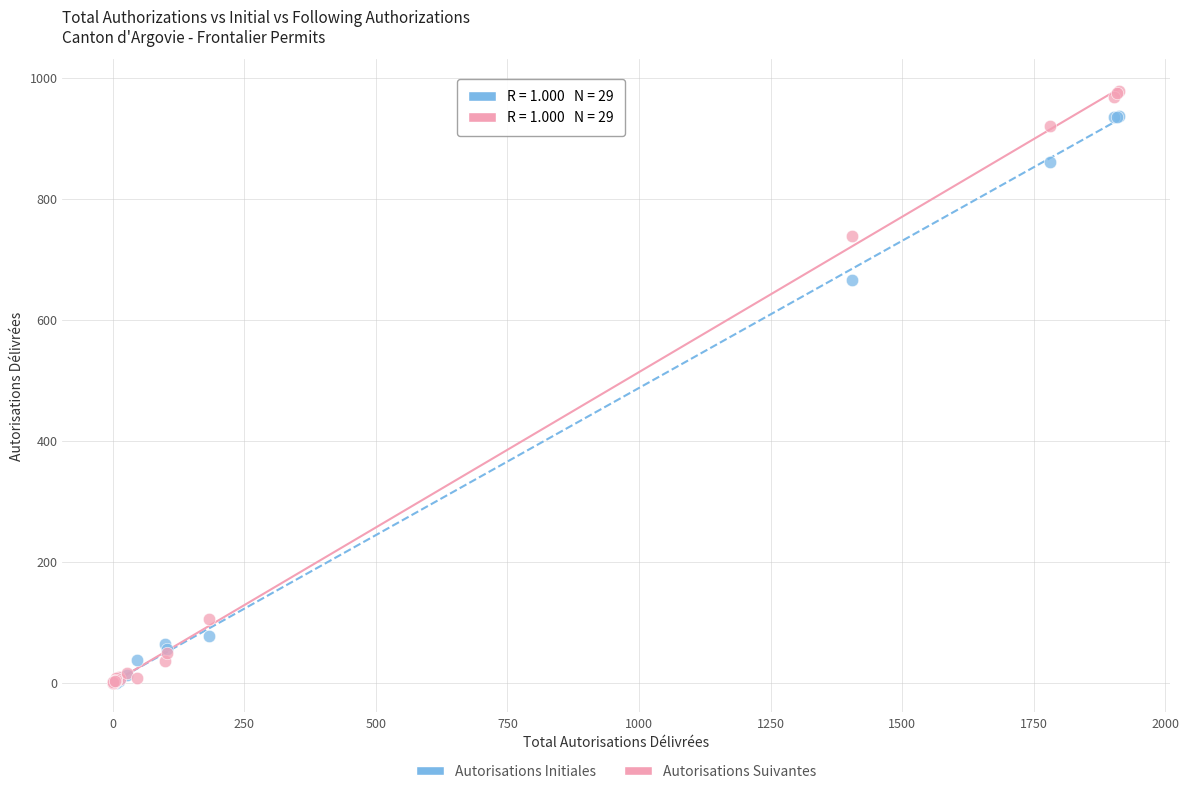

In the Autorisations Initiales series, what Y value is closest to 468?

666